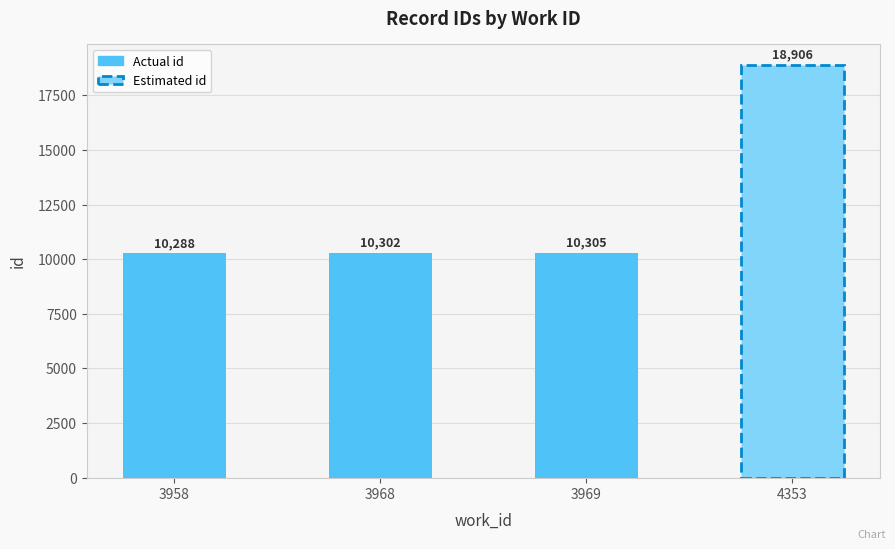

The value at 4353 is 18906.5. True or false?

True